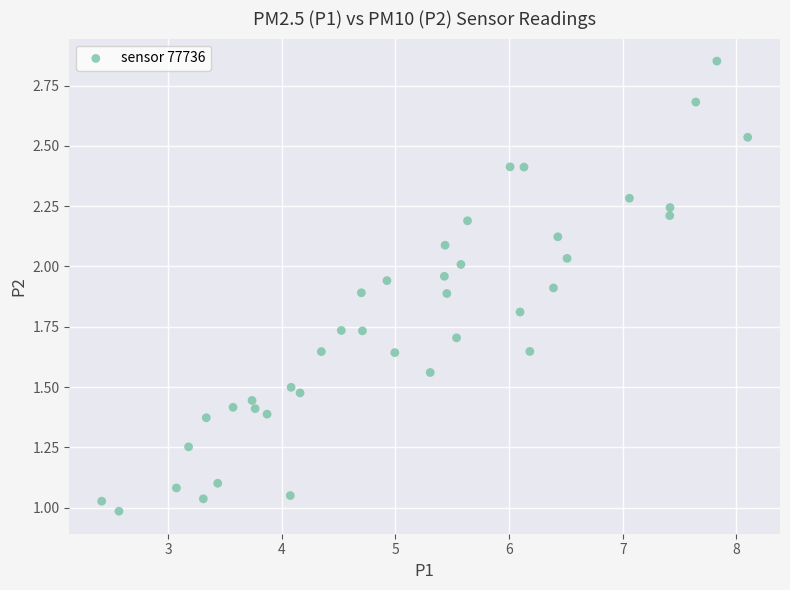

What is the range of X values (max minus min)?

5.7